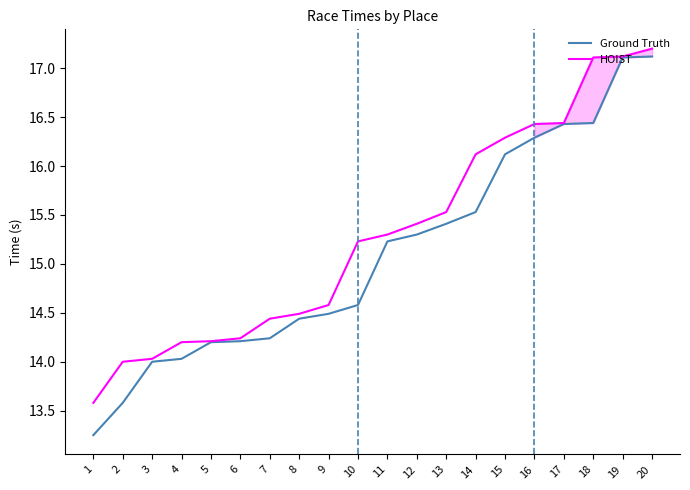

Is the value of HOIST at 5 greater than the value of Ground Truth at 4?

Yes